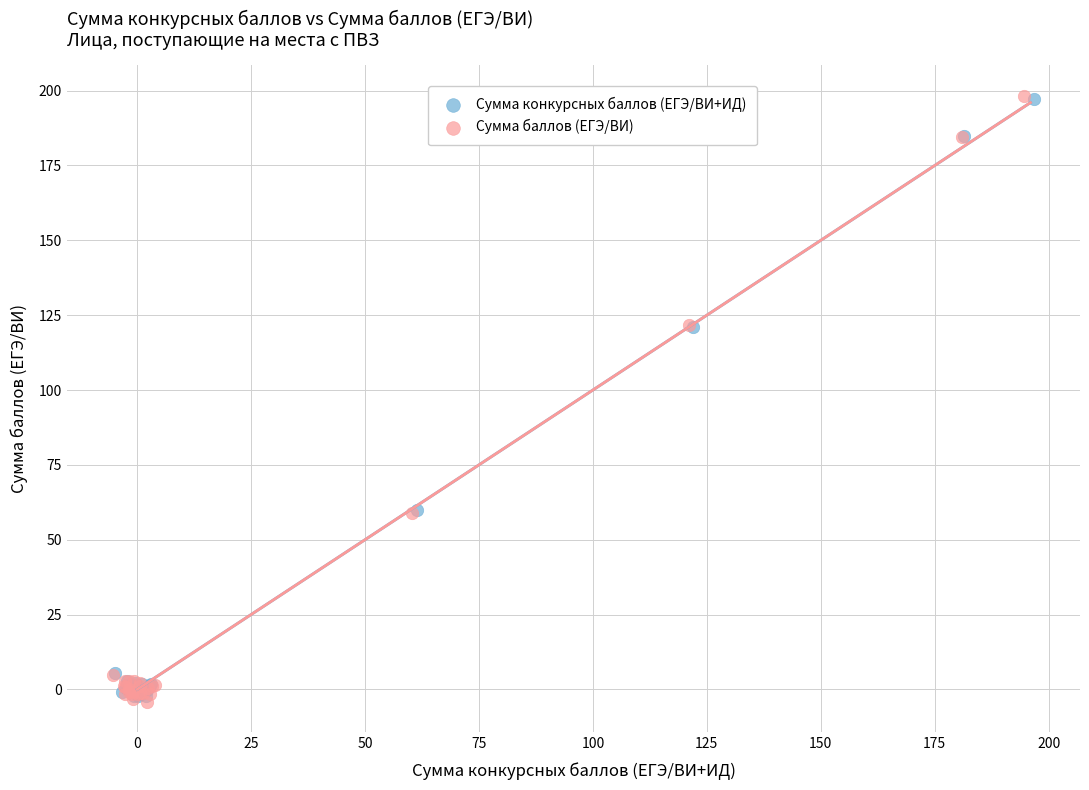

What are all the series names shown in the legend?

Сумма конкурсных баллов (ЕГЭ/ВИ+ИД), Сумма баллов (ЕГЭ/ВИ)